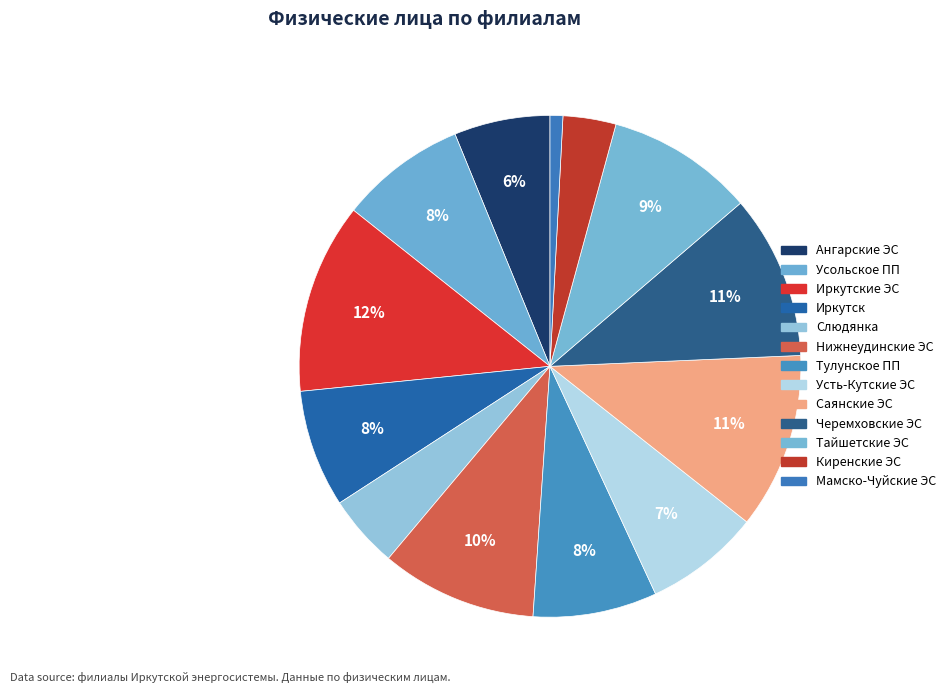

How many slices are in this pie chart?

13